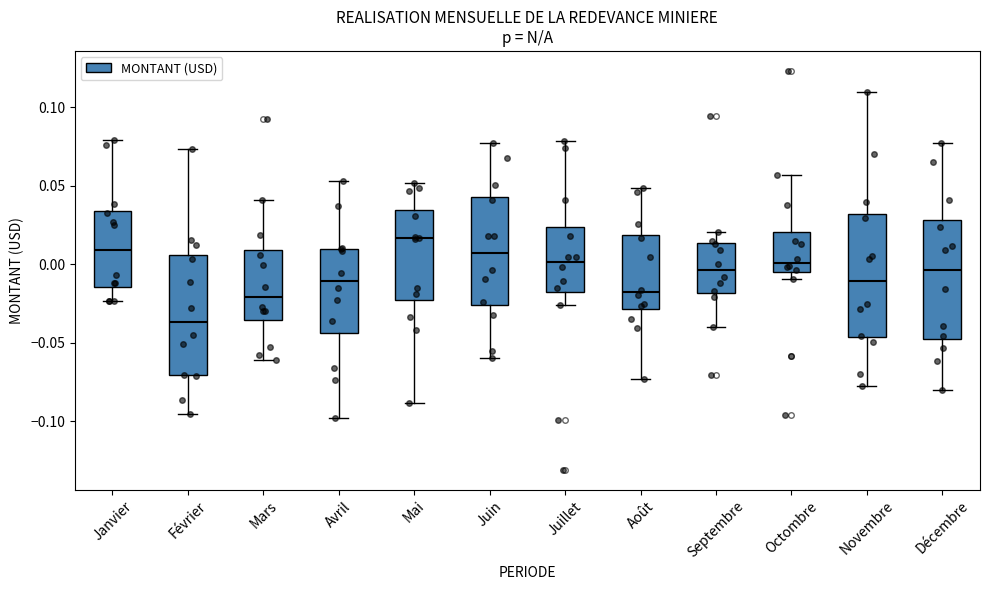

Reading left to right, transcribe this box plot: for each box, give where its median line is, the range the box spans, and where its two whiskers end, as read against the y-axis. The values are not printed on the chart, so give them approximately, as read against the axis.

Janvier: median 0.010, box -0.015 to 0.035, whiskers -0.025 to 0.080
Février: median -0.035, box -0.070 to 0.005, whiskers -0.095 to 0.075
Mars: median -0.020, box -0.035 to 0.010, whiskers -0.060 to 0.040
Avril: median -0.010, box -0.045 to 0.010, whiskers -0.100 to 0.055
Mai: median 0.015, box -0.025 to 0.035, whiskers -0.090 to 0.050
Juin: median 0.005, box -0.025 to 0.045, whiskers -0.060 to 0.075
Juillet: median 0.000, box -0.020 to 0.025, whiskers -0.025 to 0.080
Août: median -0.020, box -0.030 to 0.020, whiskers -0.075 to 0.050
Septembre: median -0.005, box -0.020 to 0.015, whiskers -0.040 to 0.020
Octombre: median 0.000, box -0.005 to 0.020, whiskers -0.010 to 0.055
Novembre: median -0.010, box -0.045 to 0.030, whiskers -0.080 to 0.110
Décembre: median -0.005, box -0.050 to 0.030, whiskers -0.080 to 0.075